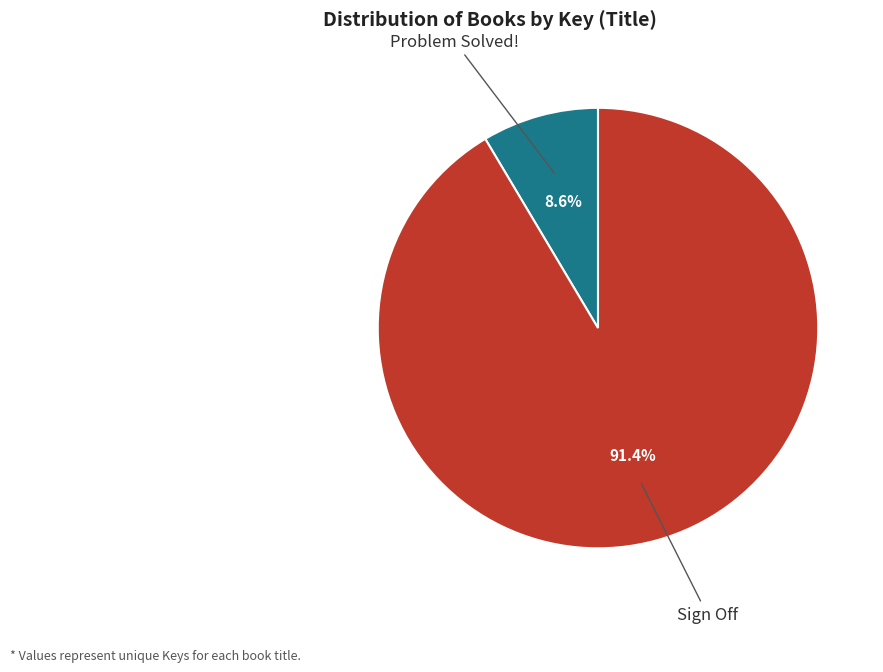

How many segments does this pie chart have?

2